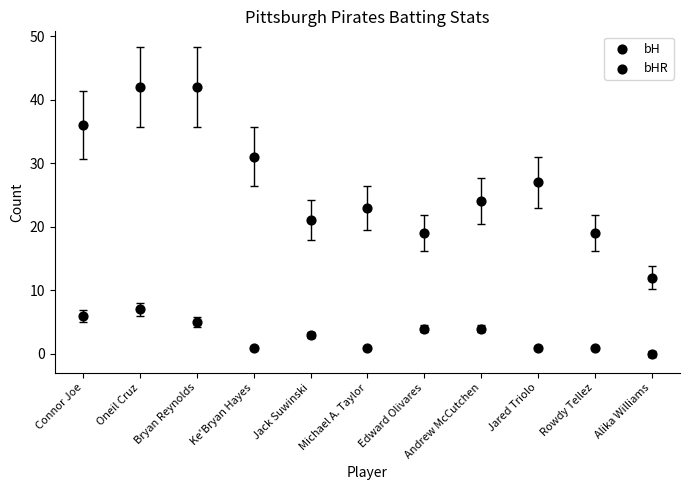

Count the number of points in this scatter plot.

22